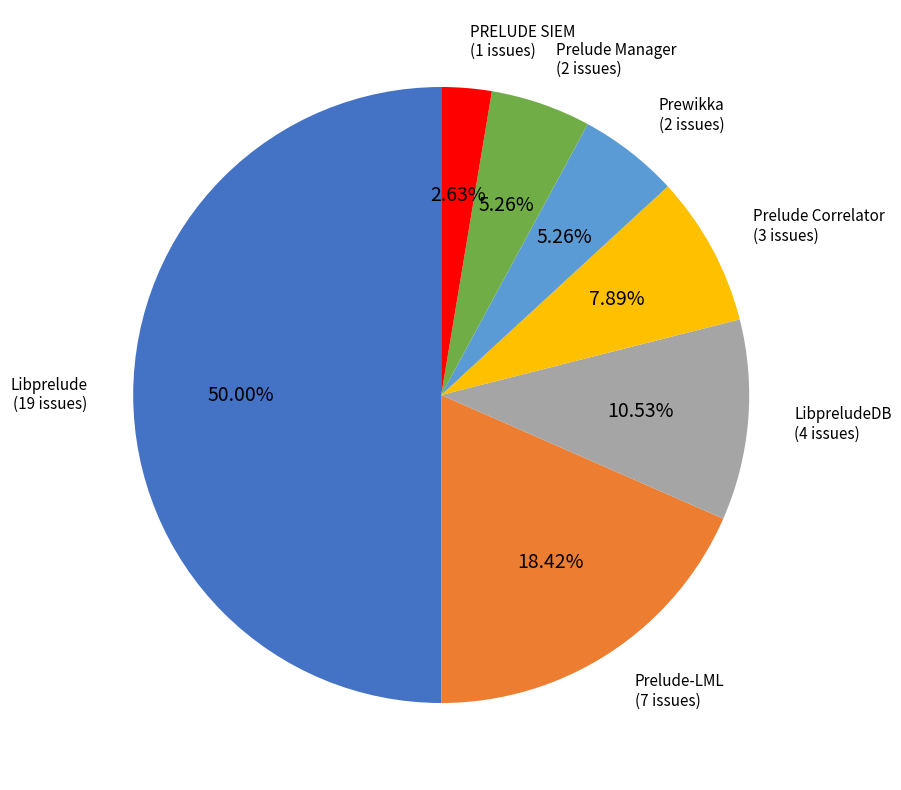

How many slices are in this pie chart?

7